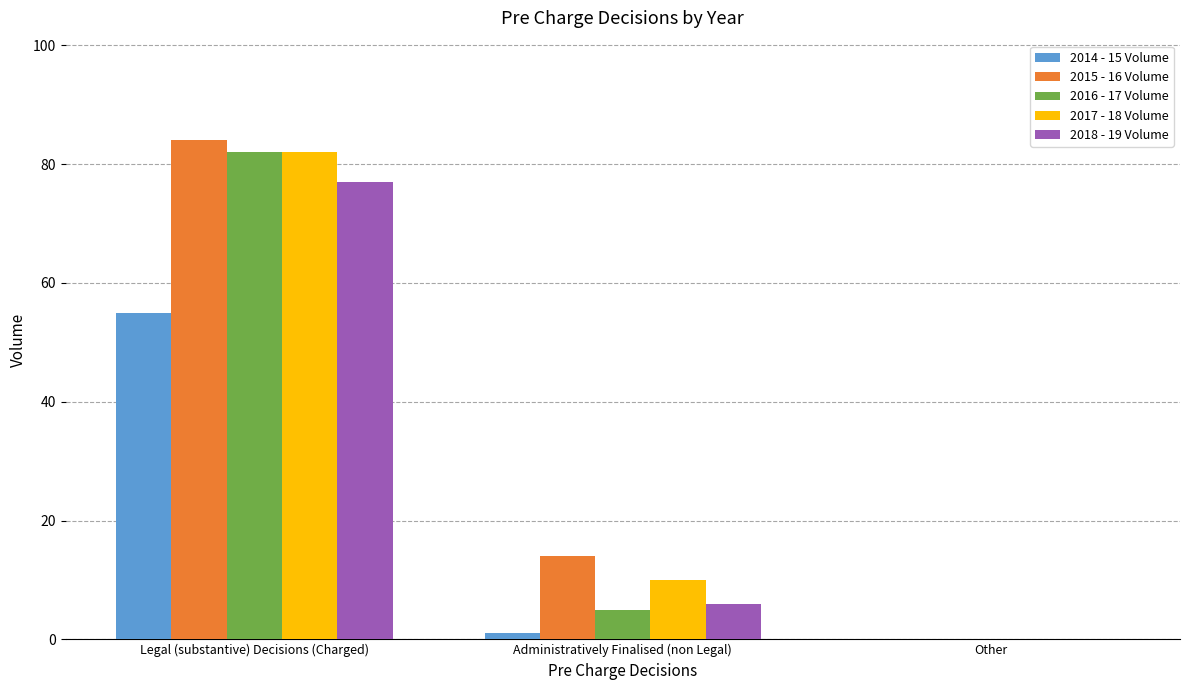

What is the total value across all series at Legal (substantive) Decisions (Charged)?

380